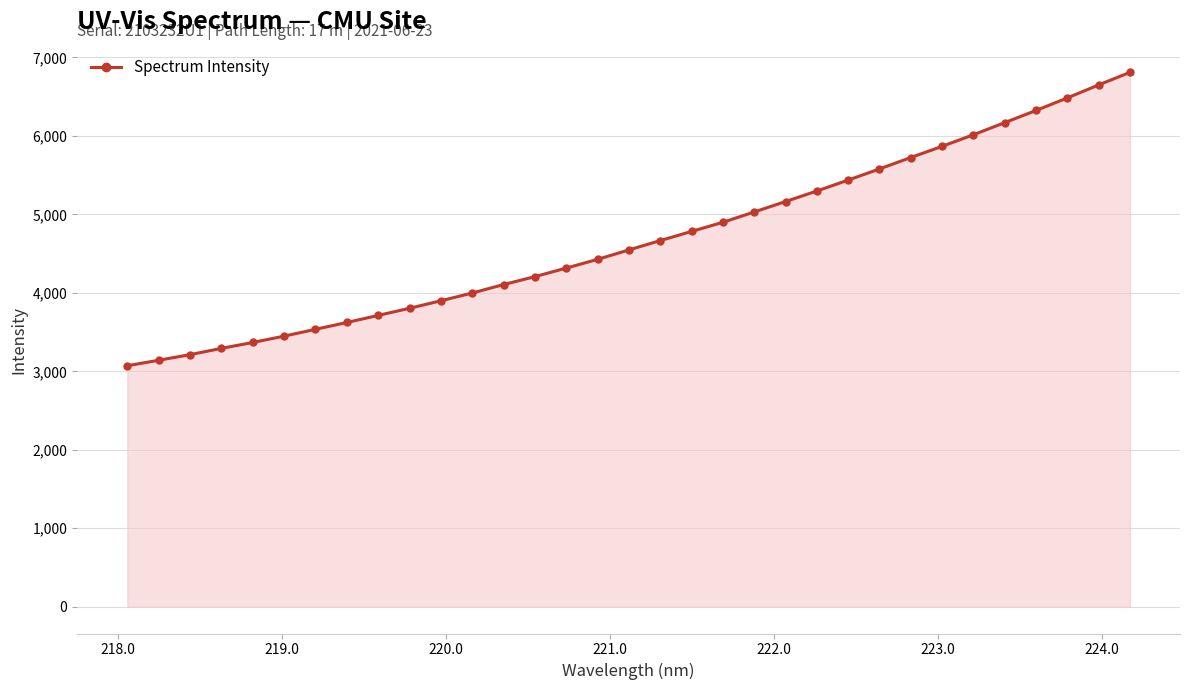

What is the greatest value displayed?

6808.4